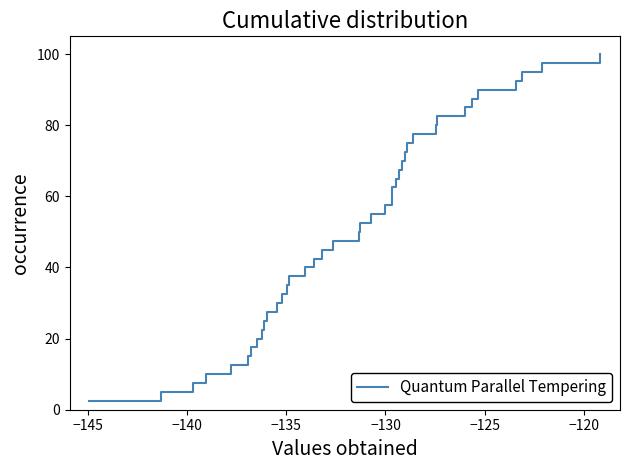

What is the minimum value shown in the chart?

2.5